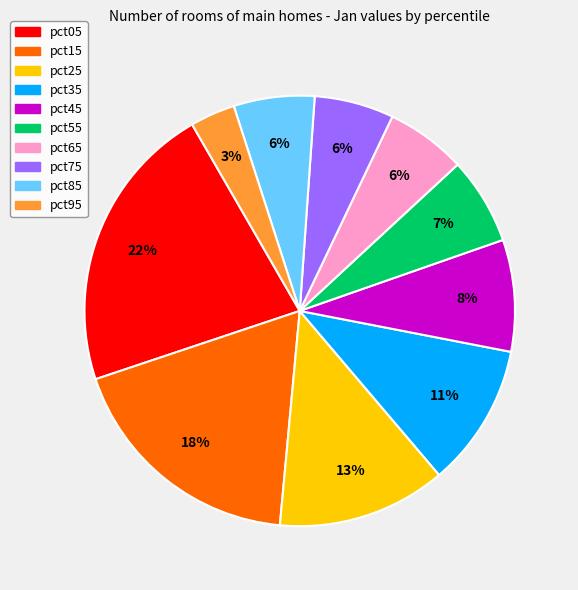

Which category has the smallest portion of the pie?

pct95